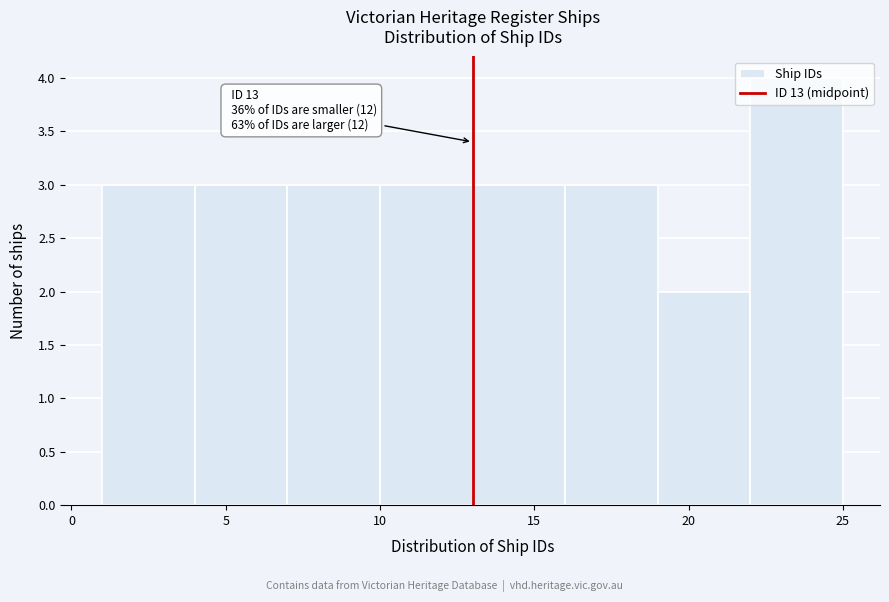

Which range on the x-axis has the tallest bar?

22 to 25